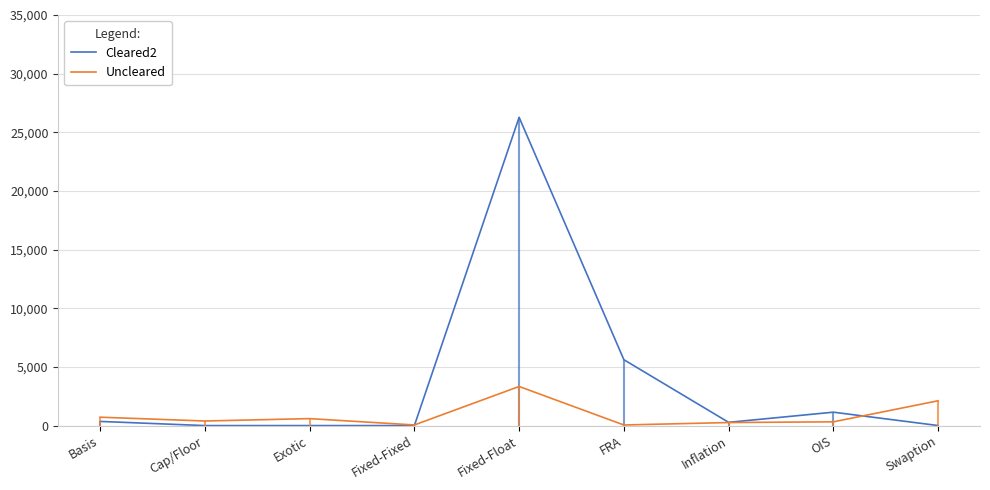

What is the approximate value of Uncleared at Fixed-Float?

3333